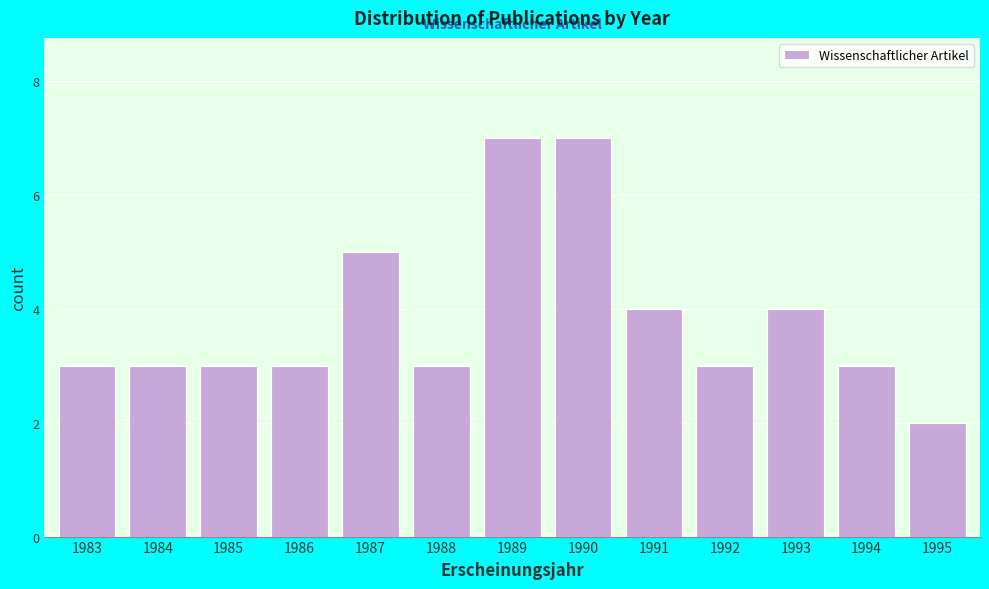

Reading right to left, what are all the values shown in this chart?

1995=2	1994=3	1993=4	1992=3	1991=4	1990=7	1989=7	1988=3	1987=5	1986=3	1985=3	1984=3	1983=3